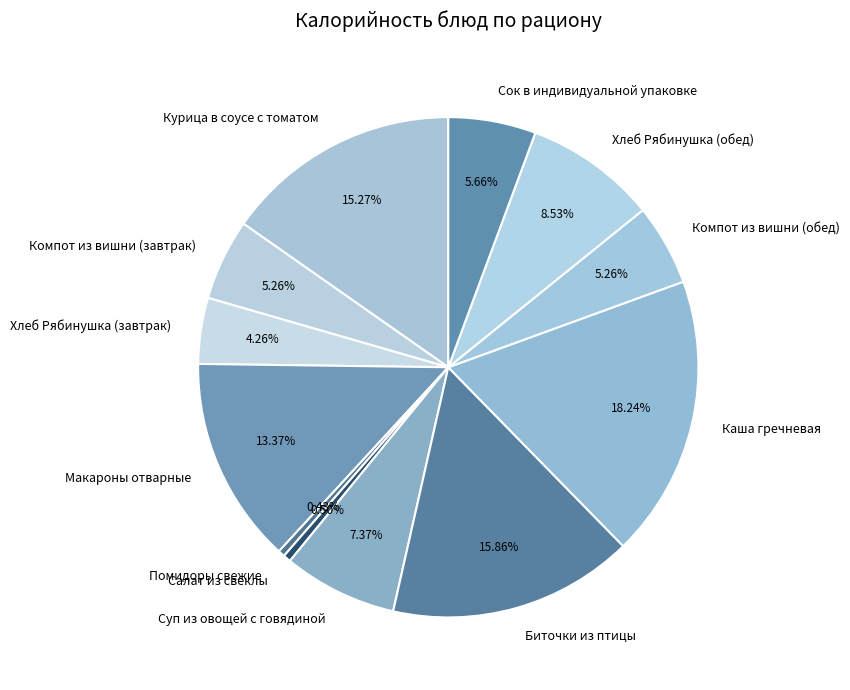

Does Суп из овощей с говядиной represent more than half of the total?

No